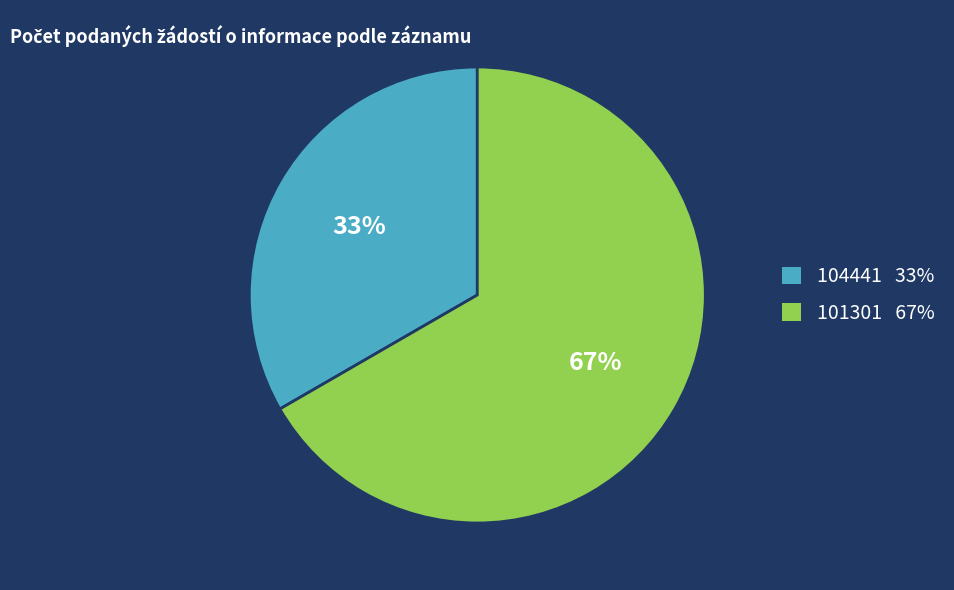

Which slice represents more than half of the pie?

101301